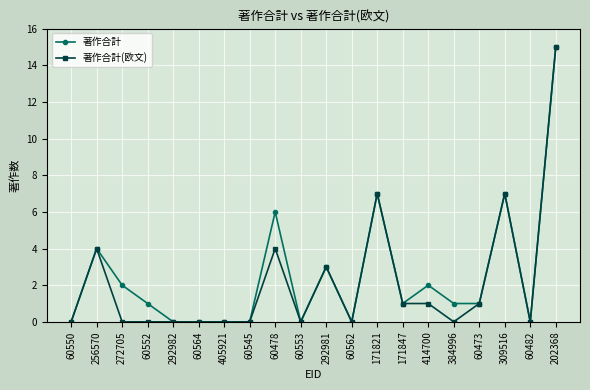

Reading right to left, transcribe all the data shown in this chart.

著作合計: 15	0	7	1	1	2	1	7	0	3	0	6	0	0	0	0	1	2	4	0
著作合計(欧文): 15	0	7	1	0	1	1	7	0	3	0	4	0	0	0	0	0	0	4	0